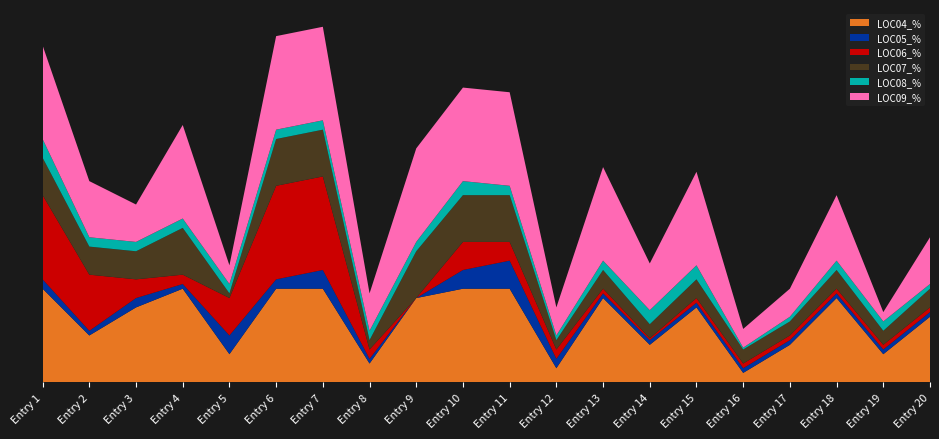

Reading right to left, list all the values displayed in this chart.

LOC04_%: 20=70	19=30	18=90	17=40	16=10	15=80	14=40	13=90	12=15	11=100	10=100	9=90	8=20	7=100	6=100	5=30	4=100	3=80	2=50	1=100
LOC05_%: 20=5	19=5	18=5	17=5	16=5	15=5	14=5	13=5	12=10	11=30	10=20	9=0	8=5	7=20	6=10	5=20	4=5	3=10	2=5	1=10
LOC06_%: 20=5	19=5	18=5	17=5	16=5	15=5	14=2	13=5	12=10	11=20	10=30	9=0	8=10	7=100	6=100	5=40	4=10	3=20	2=60	1=90
LOC07_%: 20=20	19=15	18=20	17=15	16=15	15=20	14=15	13=20	12=10	11=50	10=50	9=50	8=10	7=50	6=50	5=5	4=50	3=30	2=30	1=40
LOC08_%: 20=5	19=10	18=10	17=5	16=2	15=15	14=15	13=10	12=5	11=10	10=15	9=10	8=10	7=10	6=10	5=10	4=10	3=10	2=10	1=20
LOC09_%: 20=50	19=10	18=70	17=30	16=20	15=100	14=50	13=100	12=30	11=100	10=100	9=100	8=40	7=100	6=100	5=20	4=100	3=40	2=60	1=100